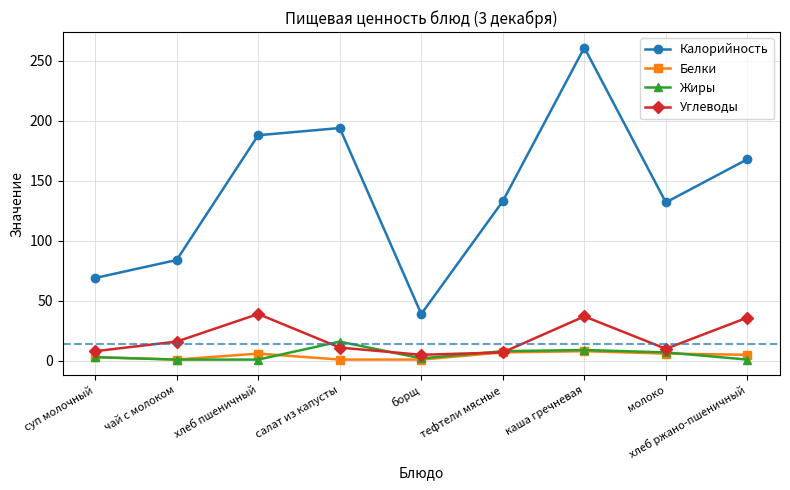

True or false: Калорийность has more than 0 interior local peaks.

True